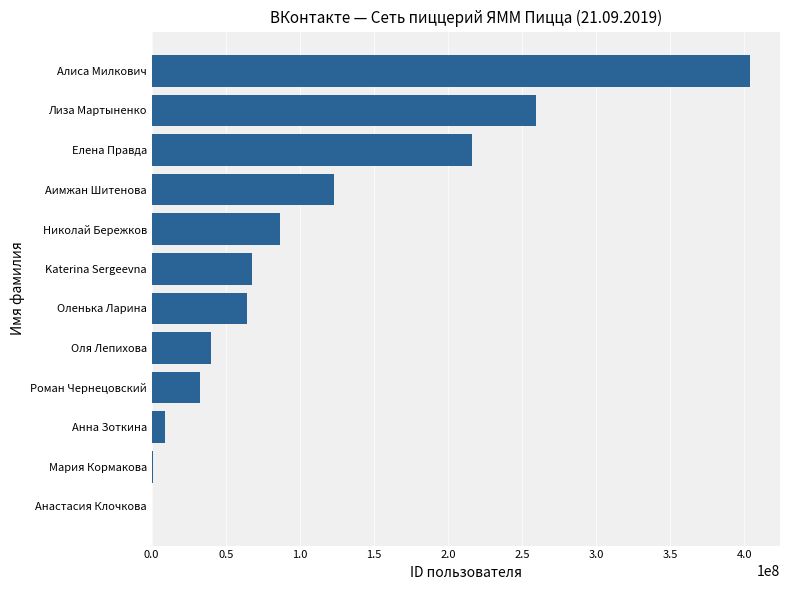

Are the bars horizontal?

Yes